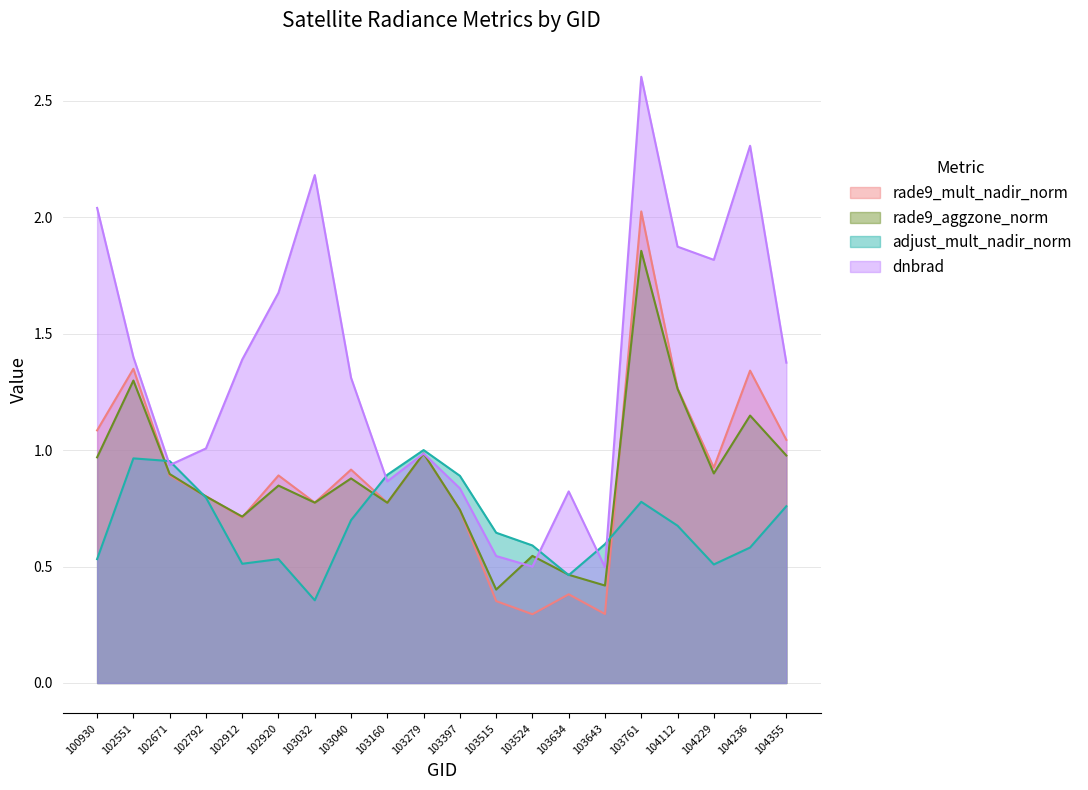

Which label corresponds to the smallest value in the chart?

103524